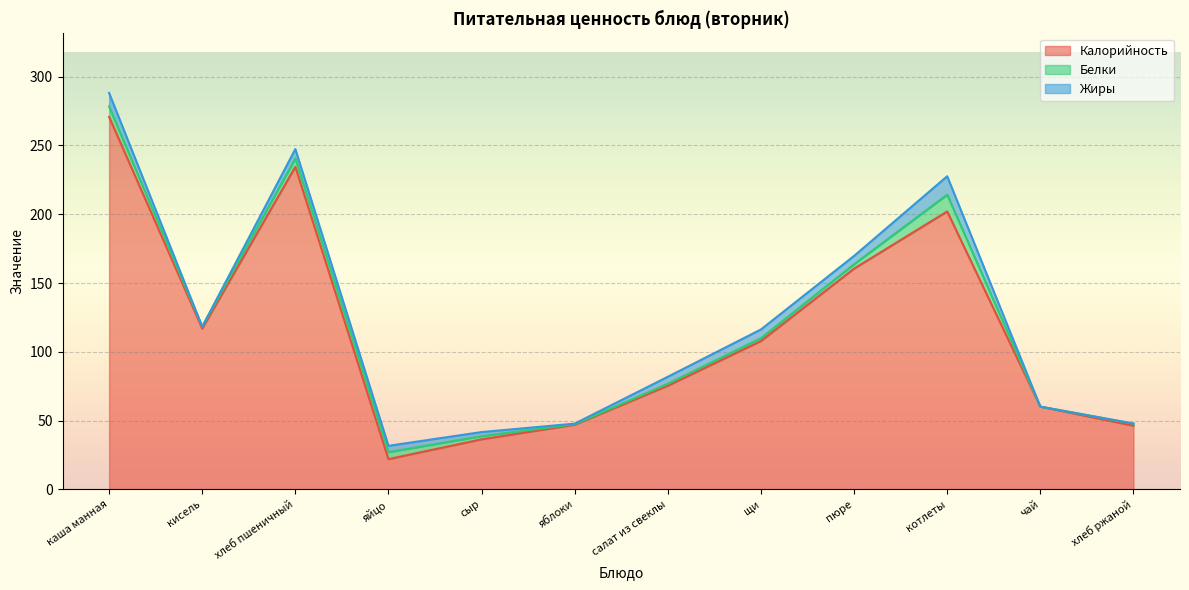

Which has a higher value, каша манная or хлеб ржаной?

каша манная